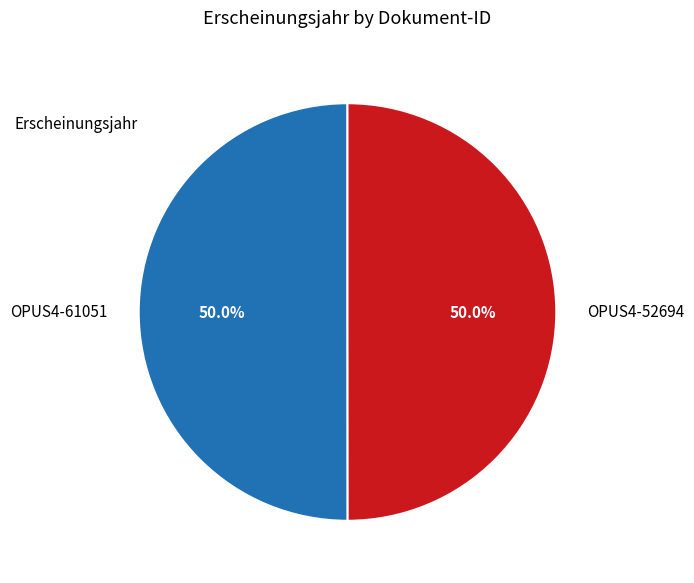

Approximately how many times larger is the value at OPUS4-61051 compared to OPUS4-52694?

1.0